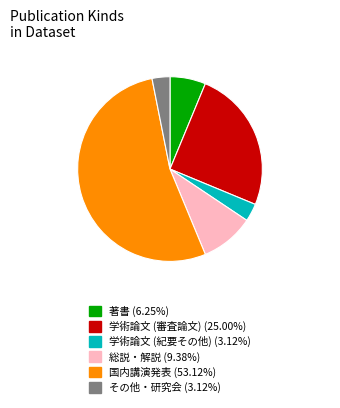

Is the sum of 国内講演発表 and 学術論文 (審査論文) greater than half?

Yes